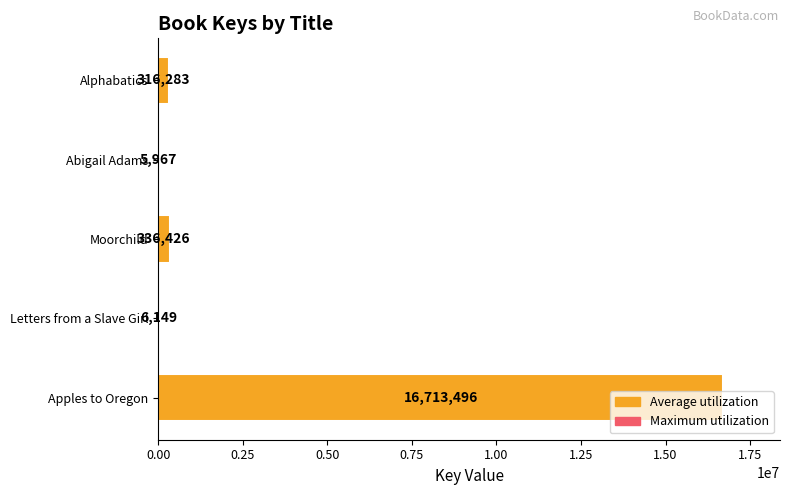

What is the sum of the values at Alphabatics and Moorchild?

652709